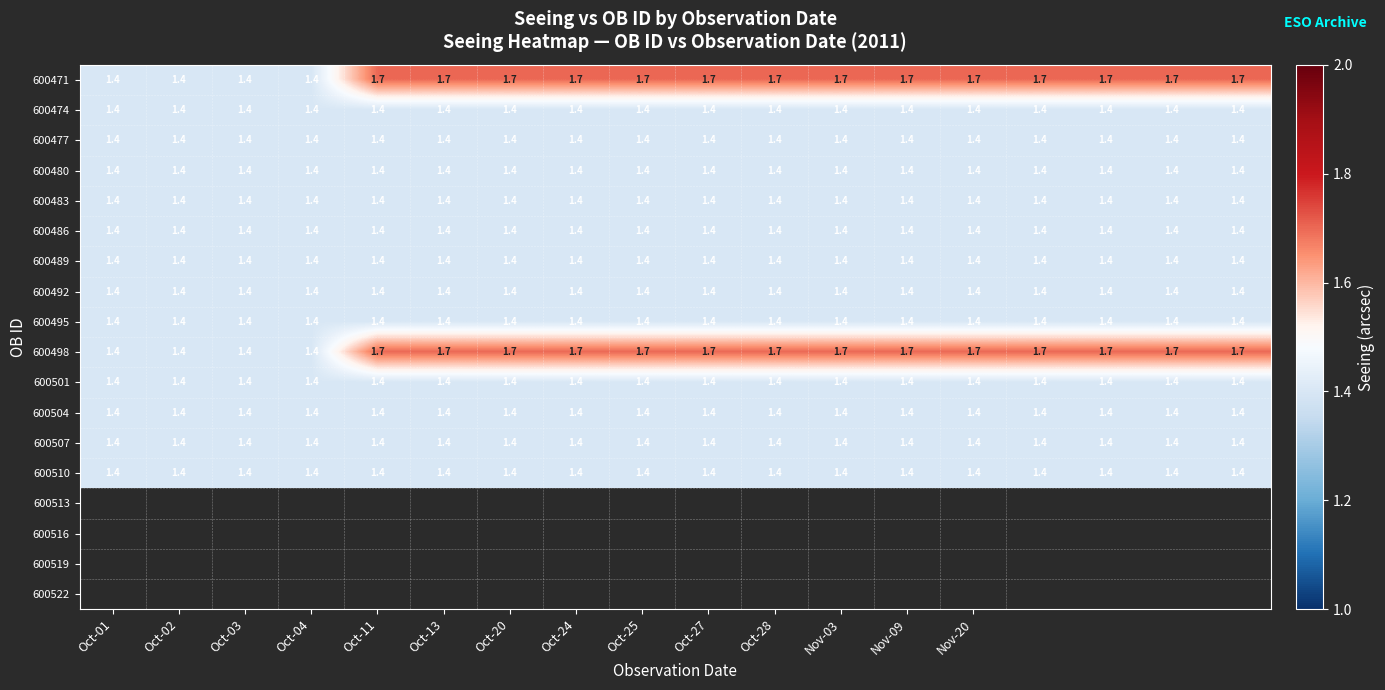

At how many categories does at least one series exceed 1?

18